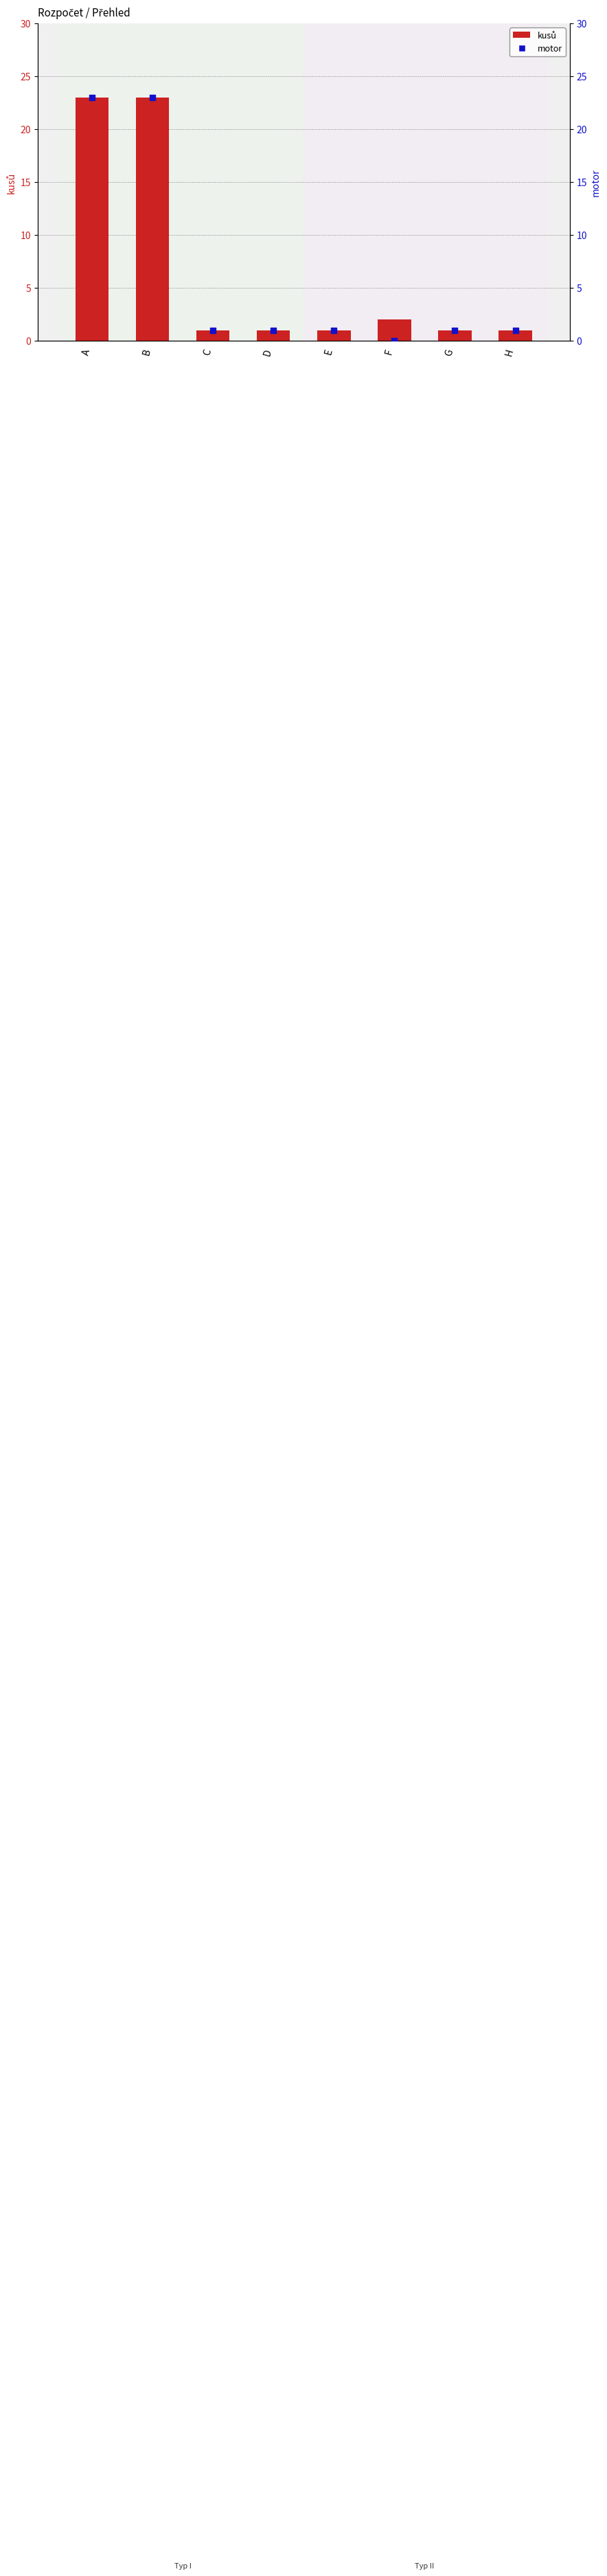

Which series reaches the maximum Y coordinate?

kusů